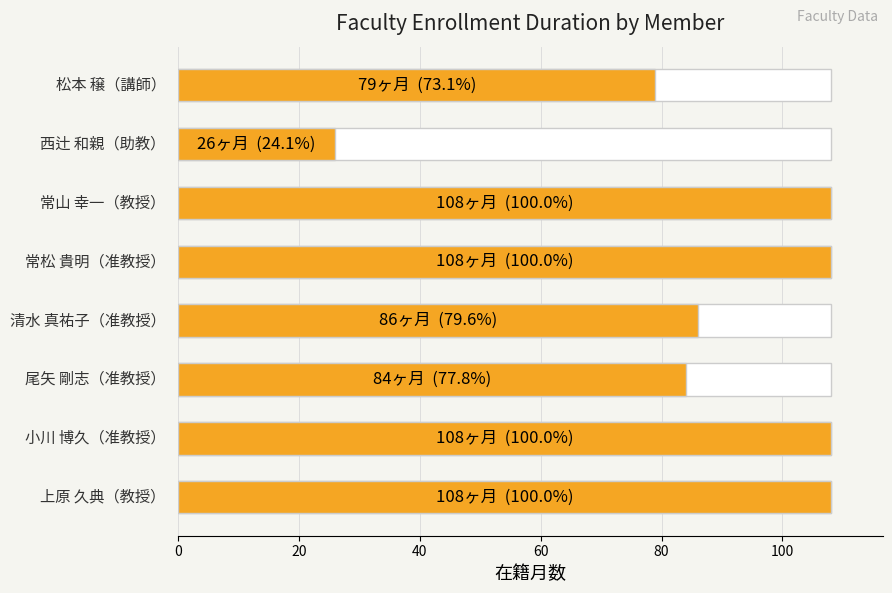

Is it true that the value at 120 is 44?

False